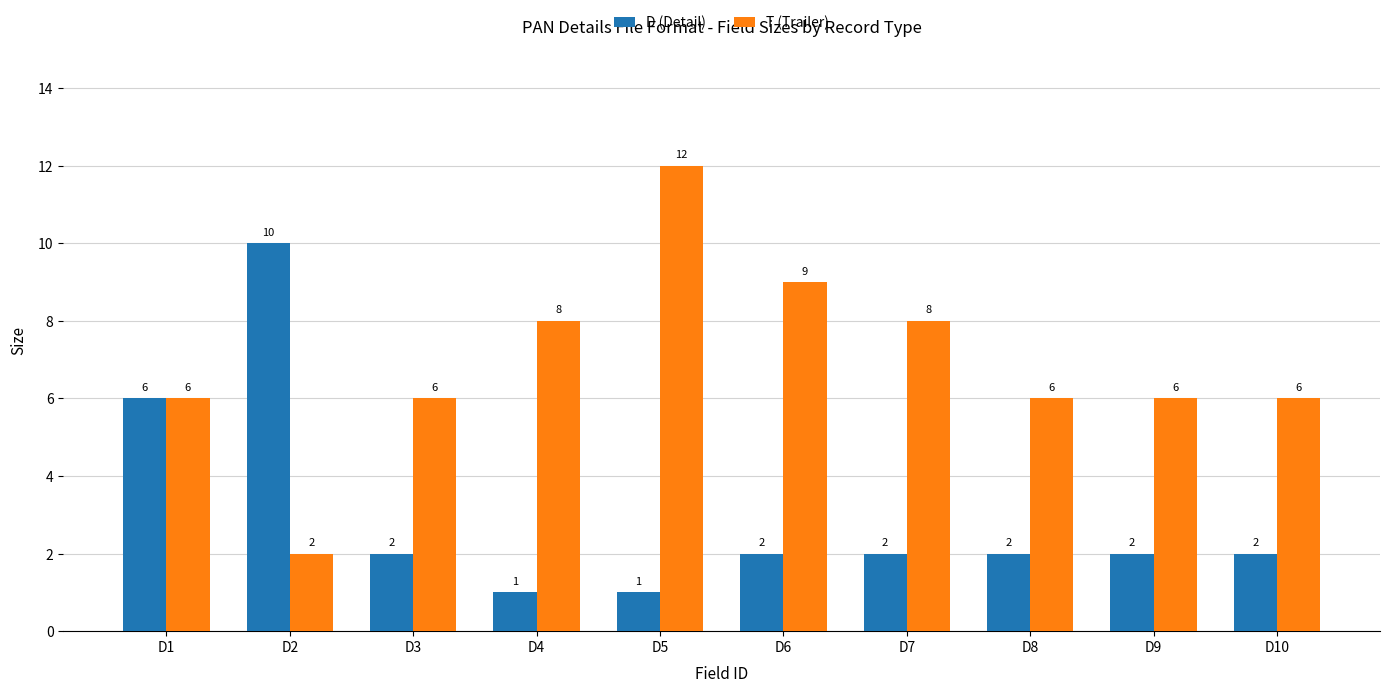

Which series has the largest total across all categories?

T (Trailer)